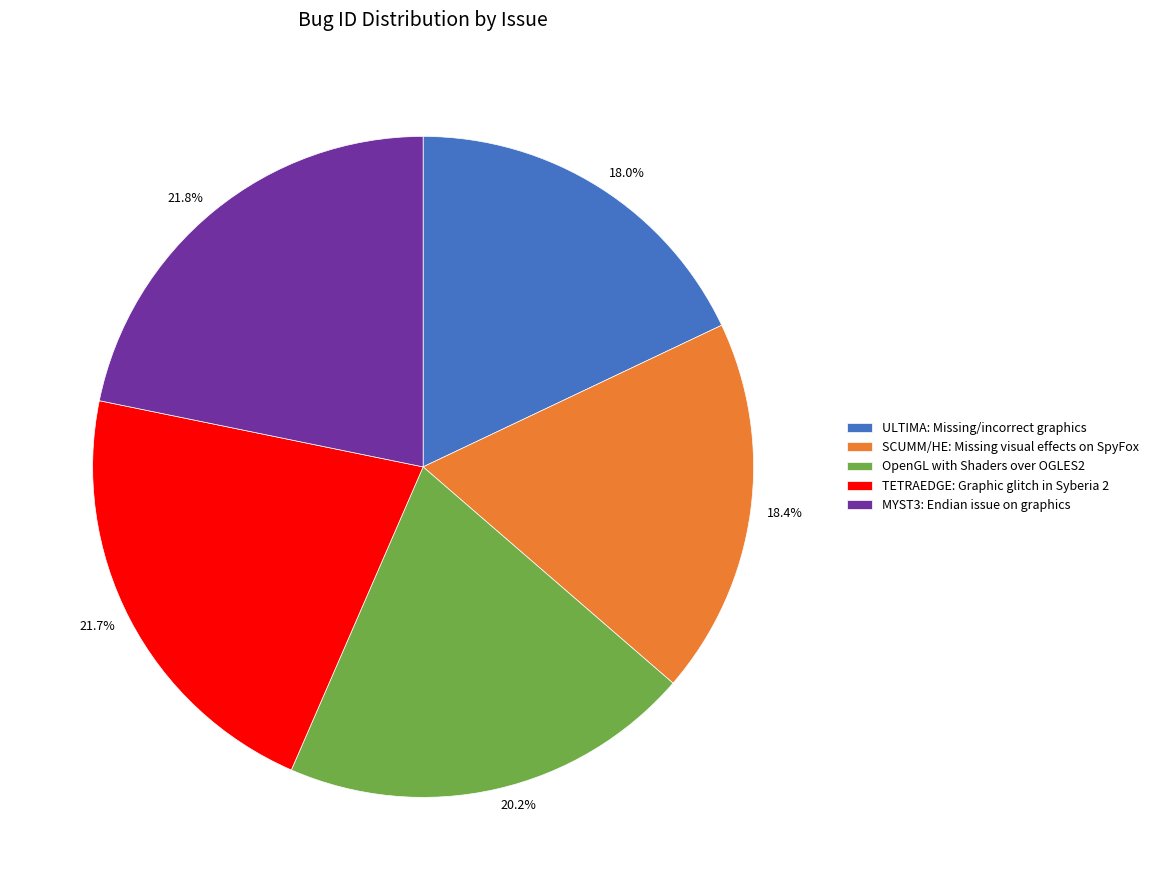

How many segments does this pie chart have?

5